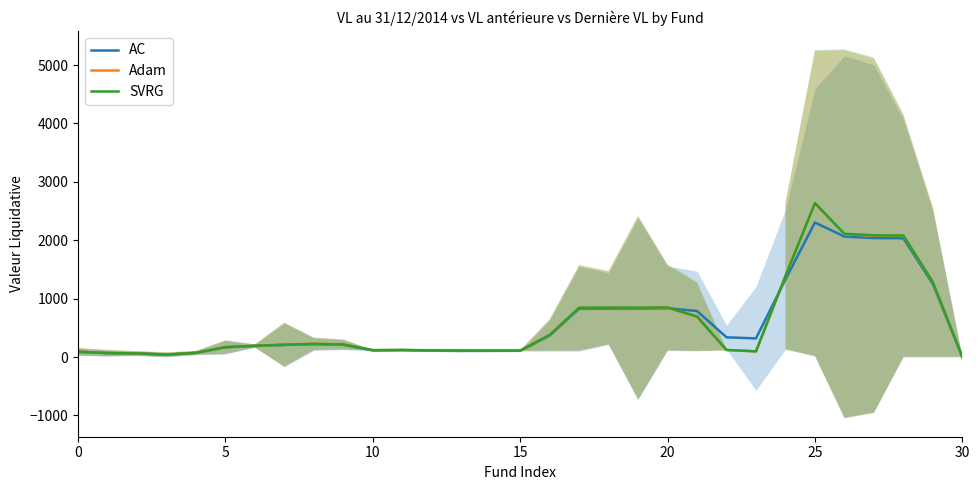

True or false: AC has a value of 117.3 at 23.

False